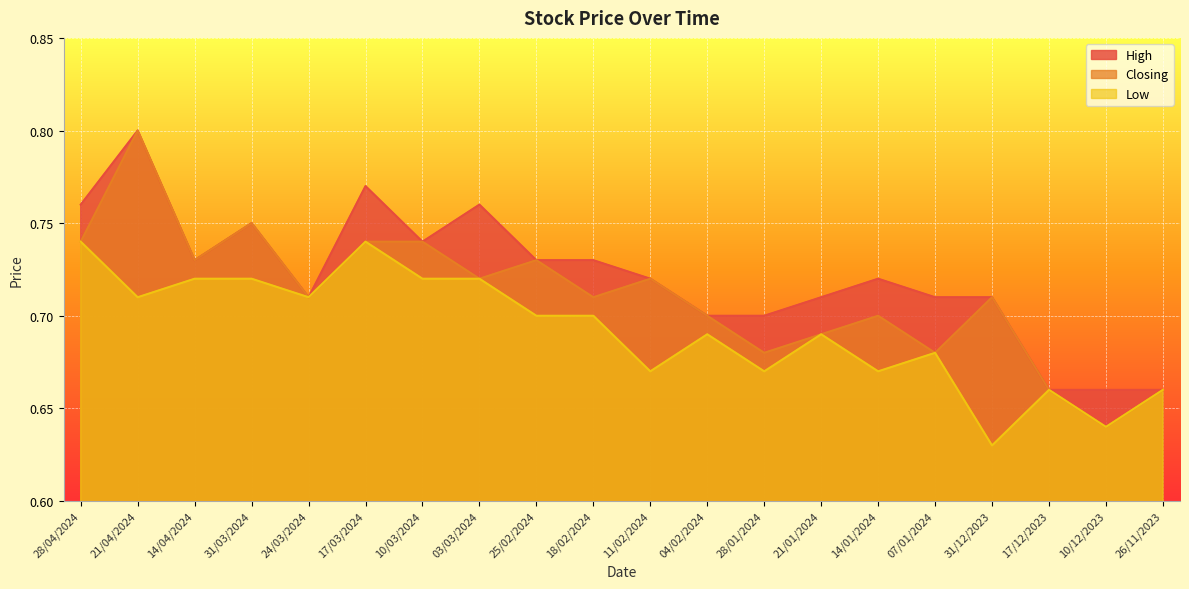

True or false: High and Low cross at least once.

False